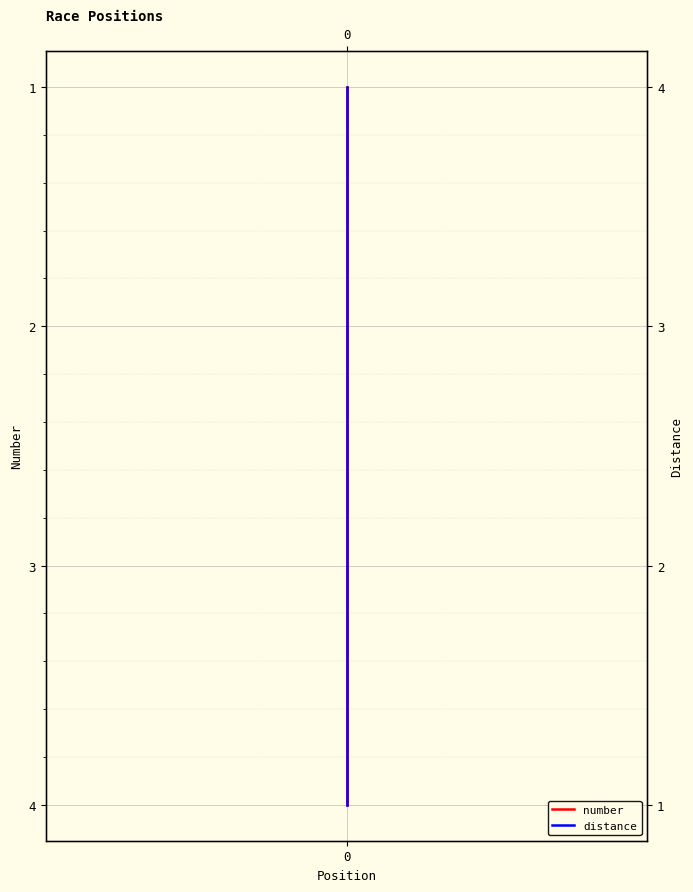

True or false: number has a value of 3 at 0.

True